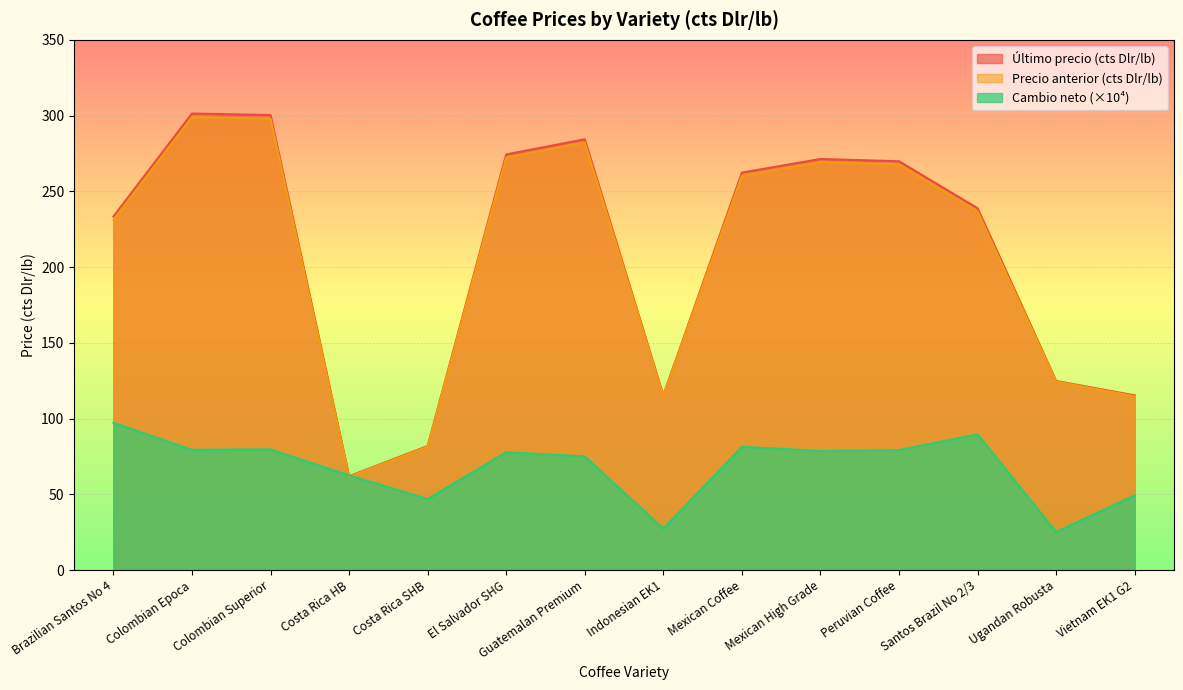

List the series in order of their peak value, highest first.

Último precio (cts Dlr/lb), Precio anterior (cts Dlr/lb), Cambio neto